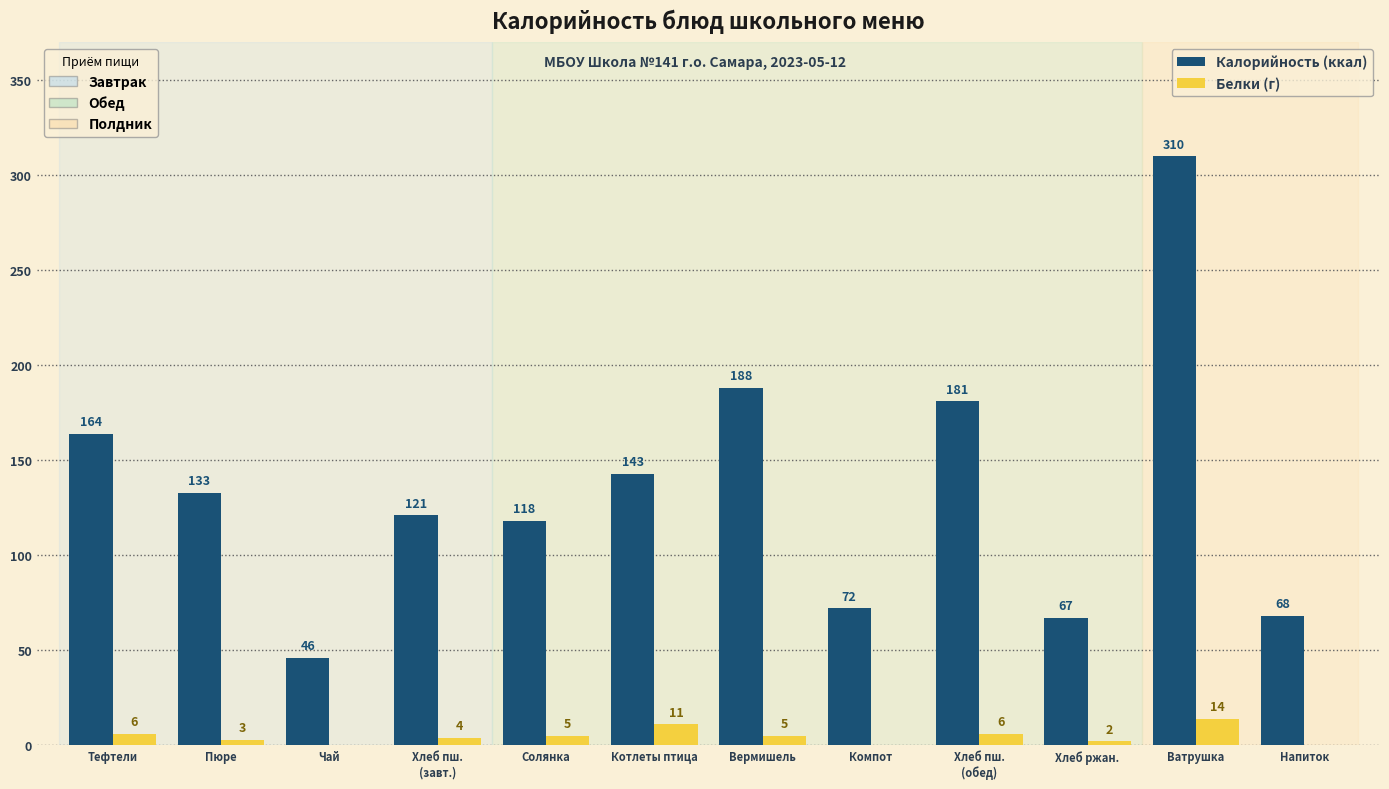

What is the maximum value shown in the chart?

310